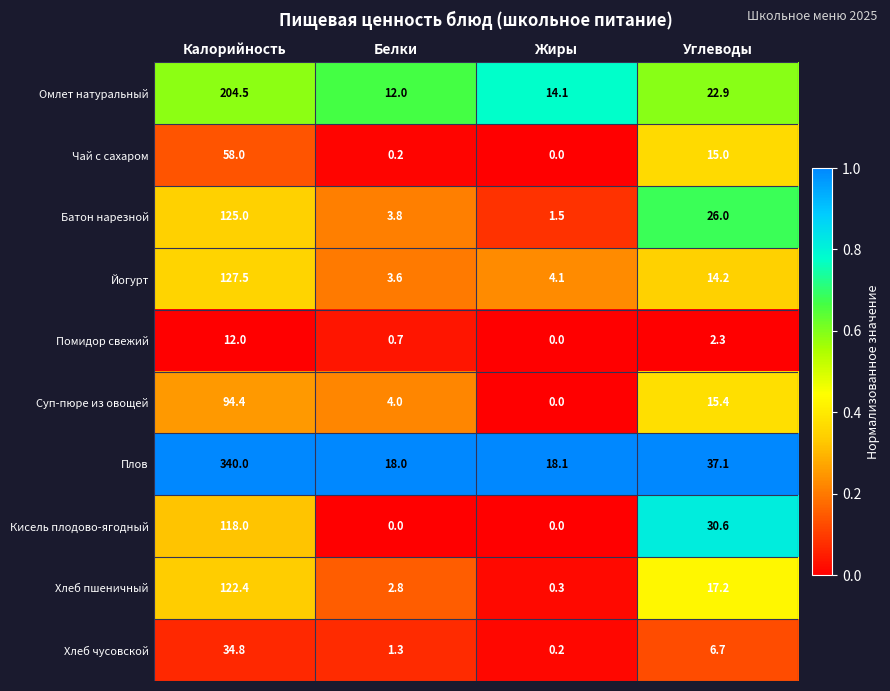

Which category has the lowest value in the Суп-пюре из овощей series?

Жиры